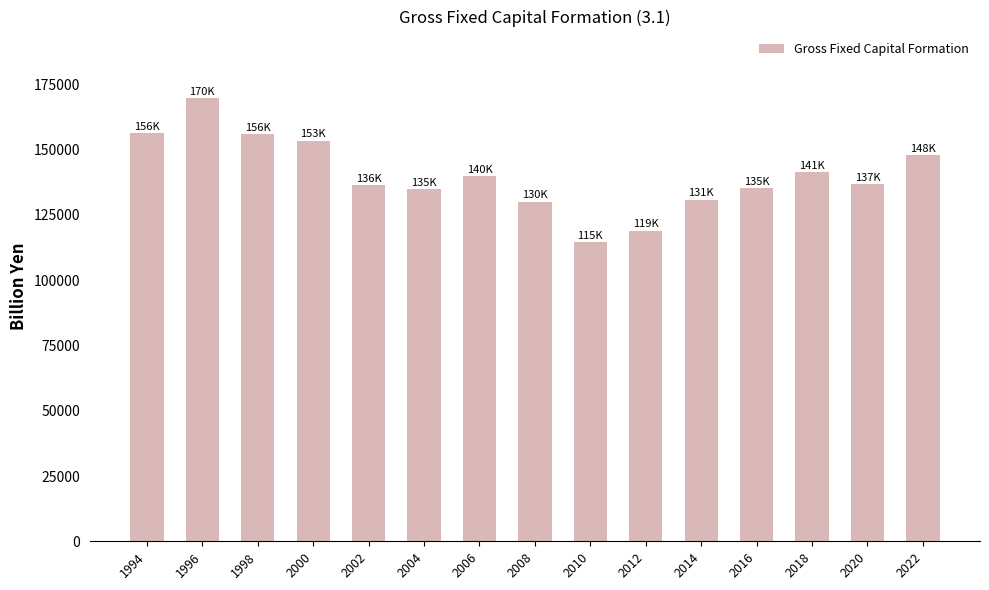

What is the approximate value at 2014?

130875.1